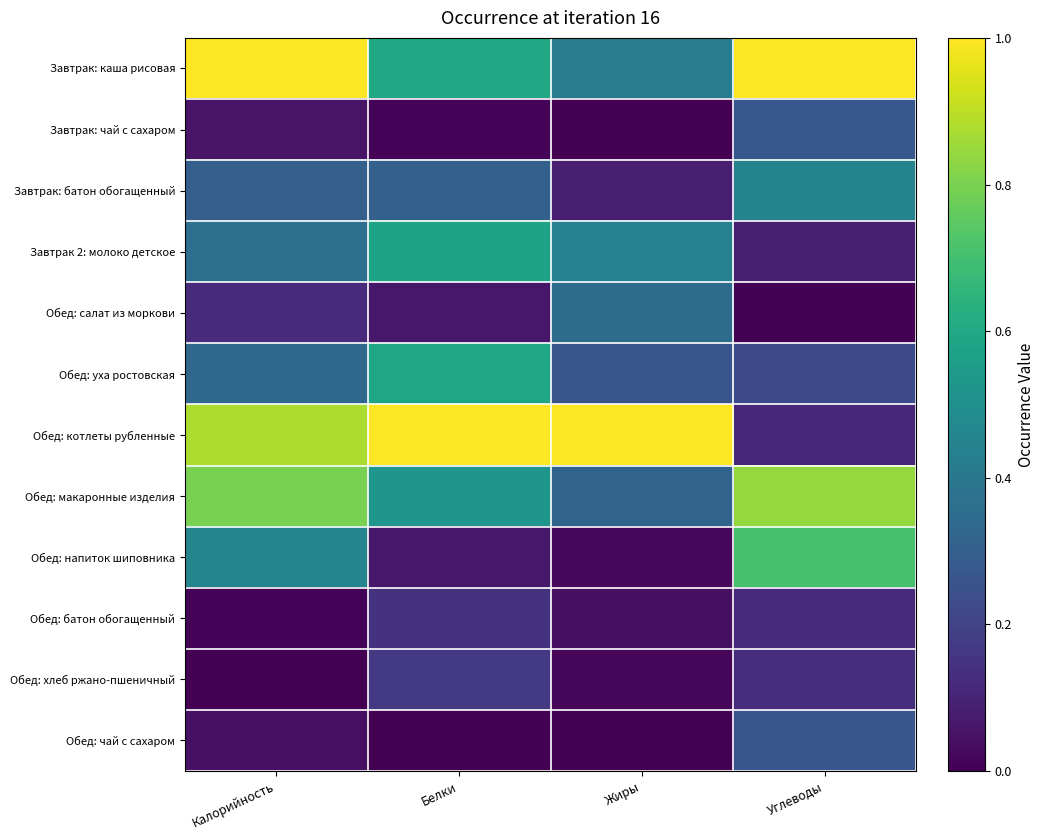

At which category is the sum across all series the highest?

Калорийность